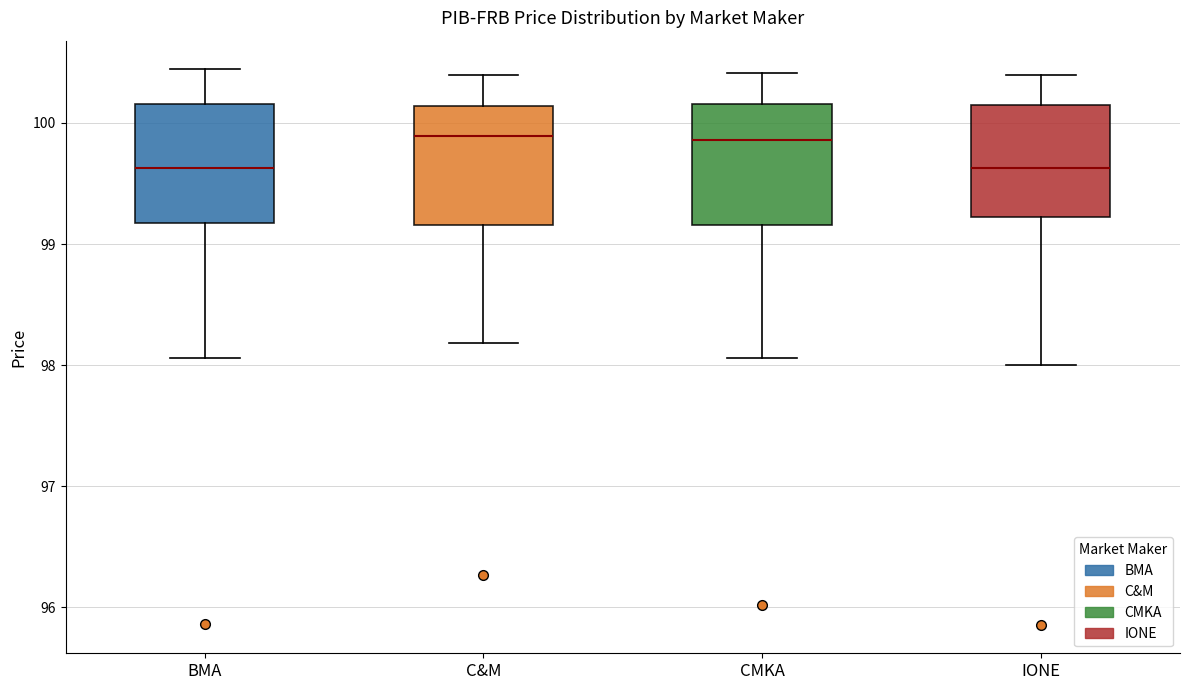

Reading left to right, read every box against the y-axis: the position of its median line, the range the box covers, and the ends of its whiskers. The values are not printed on the chart, so give them approximately, as read against the axis.

BMA: median 99.6, box 99.2 to 100.2, whiskers 98.1 to 100.5
C&M: median 99.9, box 99.2 to 100.1, whiskers 98.2 to 100.4
CMKA: median 99.9, box 99.2 to 100.2, whiskers 98.1 to 100.4
IONE: median 99.6, box 99.2 to 100.2, whiskers 98.0 to 100.4